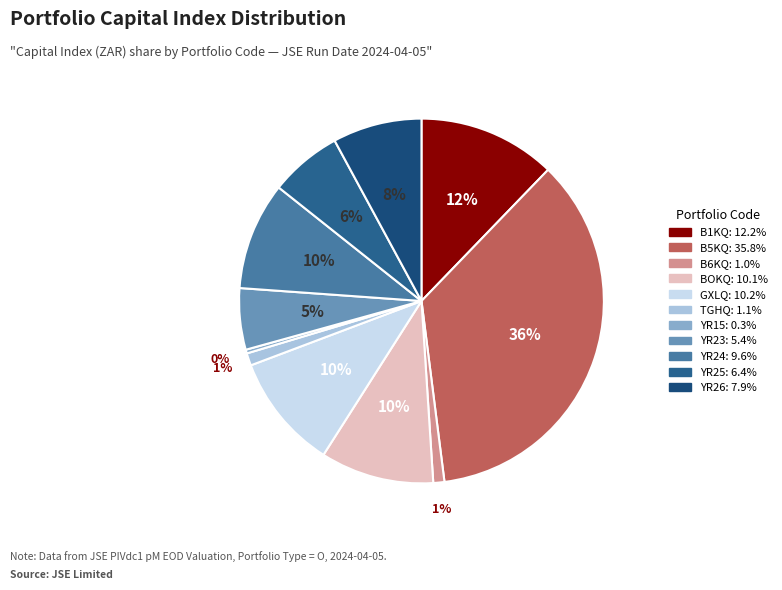

Which slice is the largest?

B5KQ